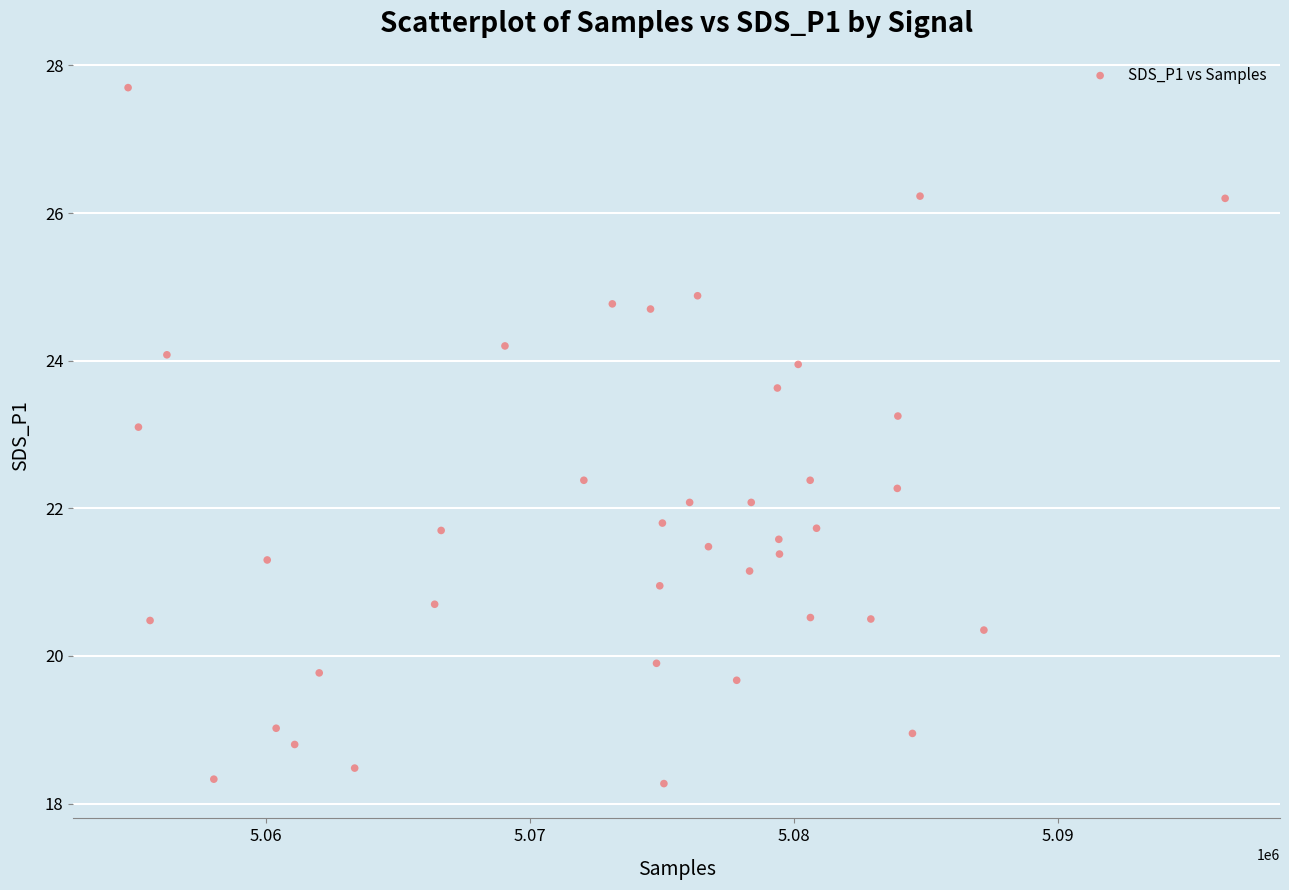

What is the range of Y values (max minus min)?

9.4